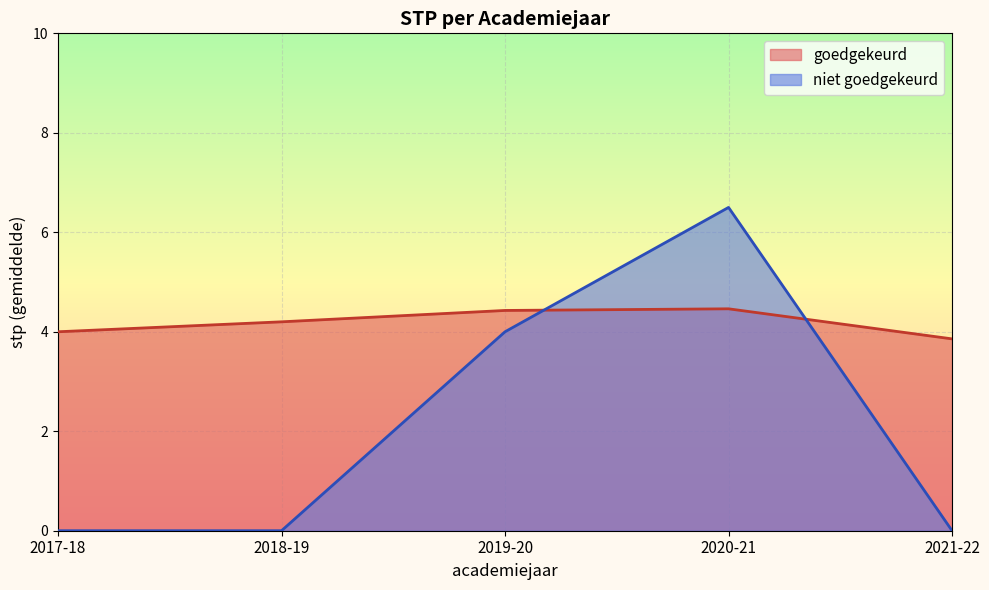

The goedgekeurd series shows 4.4 at 2019-20. True or false?

True